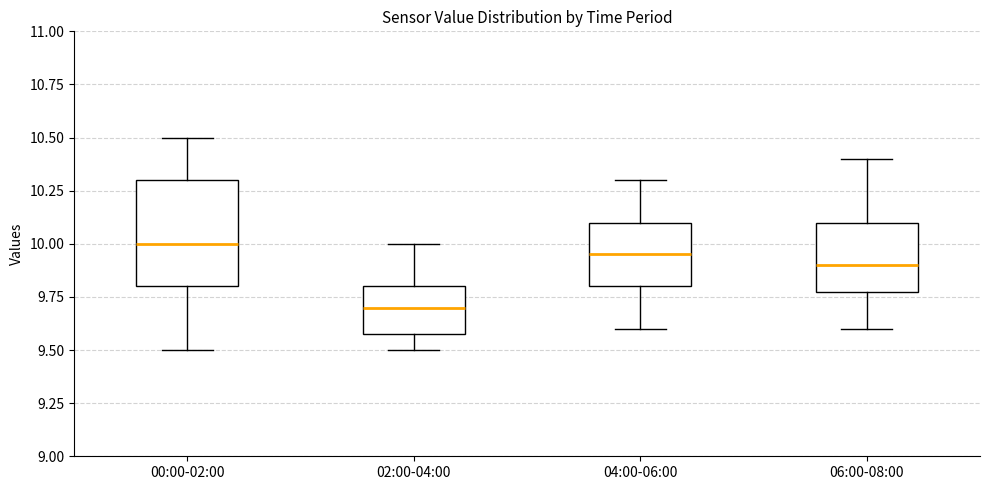

Reading left to right, transcribe this box plot: for each box, give where its median line is, the range the box spans, and where its two whiskers end, as read against the y-axis. The values are not printed on the chart, so give them approximately, as read against the axis.

00:00-02:00: median 10.00, box 9.80 to 10.30, whiskers 9.50 to 10.50
02:00-04:00: median 9.70, box 9.60 to 9.80, whiskers 9.50 to 10.00
04:00-06:00: median 9.95, box 9.80 to 10.10, whiskers 9.60 to 10.30
06:00-08:00: median 9.90, box 9.80 to 10.10, whiskers 9.60 to 10.40